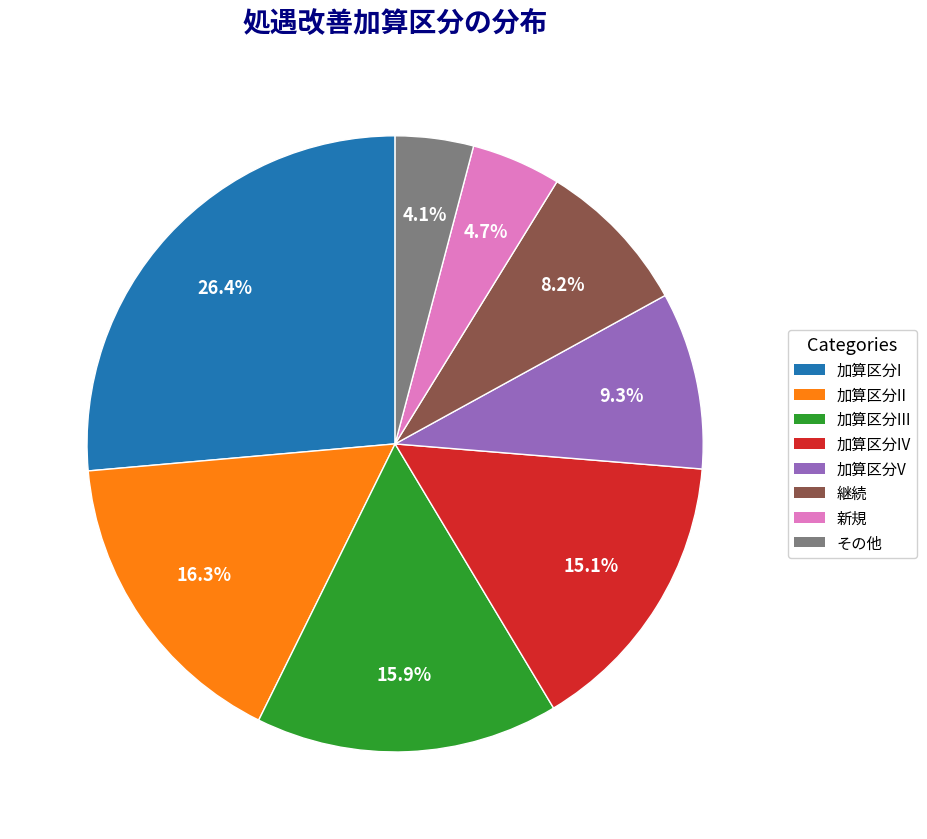

Is there any slice that represents more than half of the pie?

No